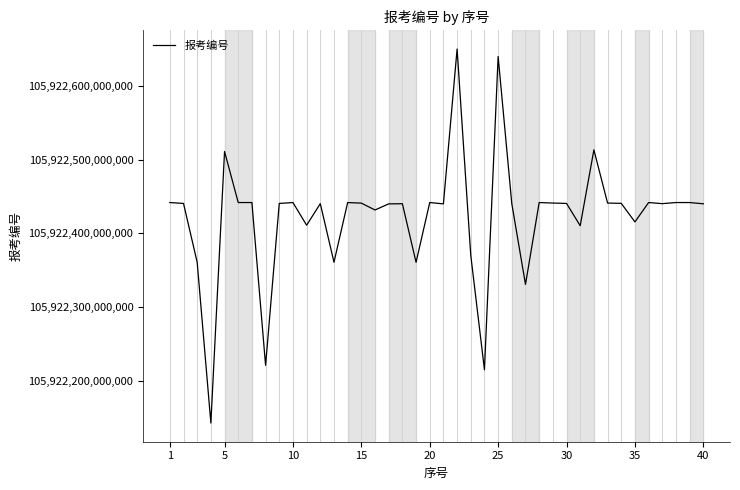

How many lines are shown in the chart?

1